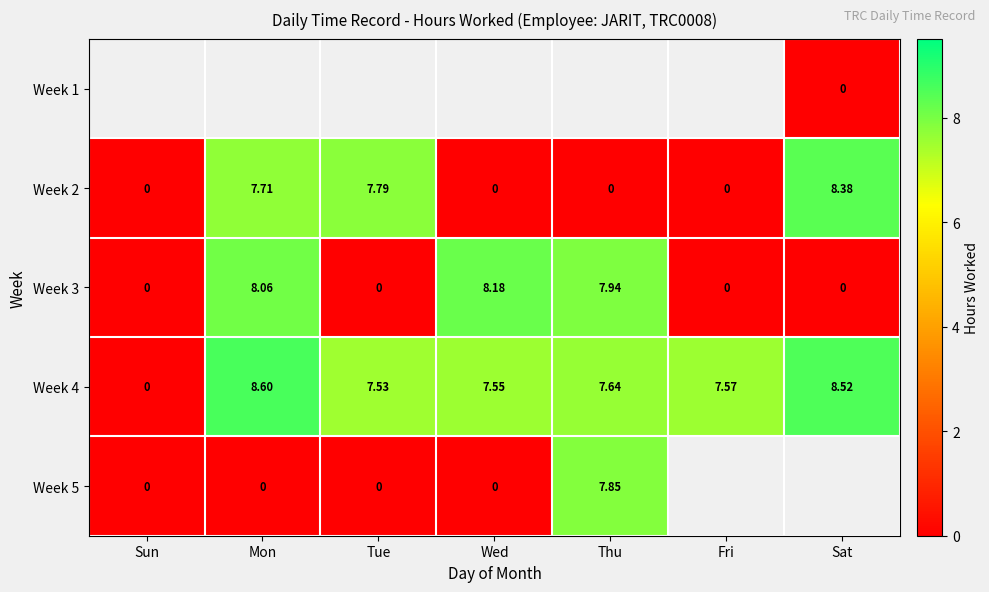

The value of Week 3 at Wed is 8.2. True or false?

True